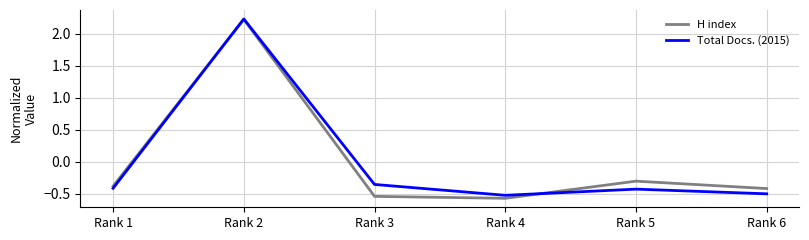

Rank the series at Rank 3 from highest to lowest value.

Total Docs. (2015), H index